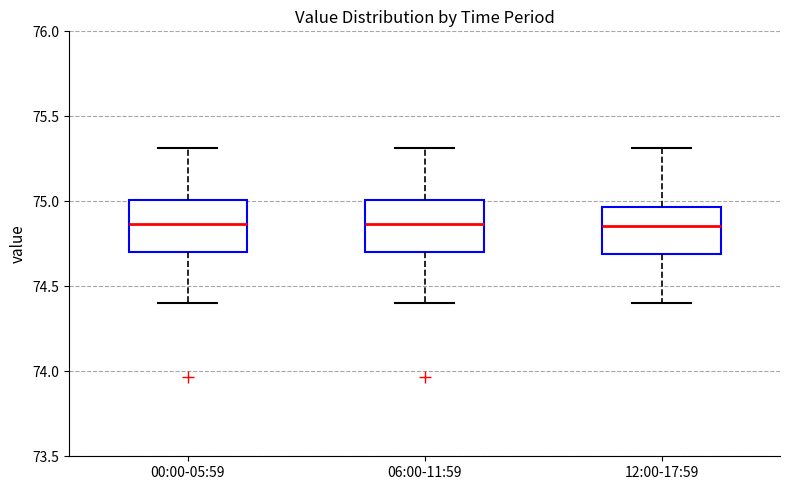

Reading left to right, transcribe this box plot: for each box, give where its median line is, the range the box spans, and where its two whiskers end, as read against the y-axis. The values are not printed on the chart, so give them approximately, as read against the axis.

00:00-05:59: median 74.85, box 74.70 to 75.00, whiskers 74.40 to 75.30
06:00-11:59: median 74.85, box 74.70 to 75.00, whiskers 74.40 to 75.30
12:00-17:59: median 74.85, box 74.70 to 74.95, whiskers 74.40 to 75.30